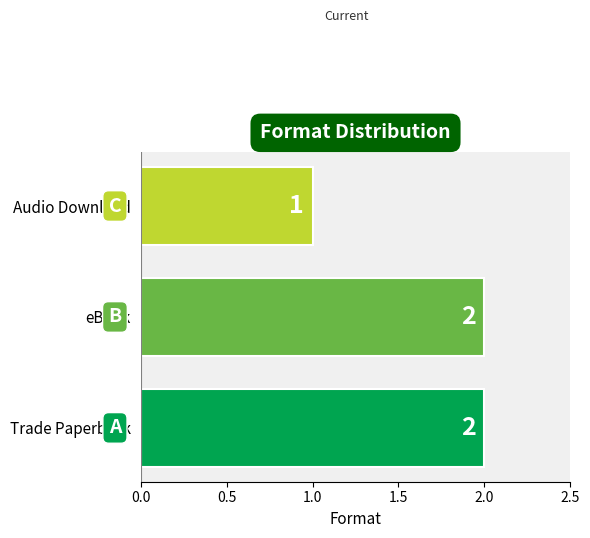

True or false: the data shows 2 at Audio Download.

False